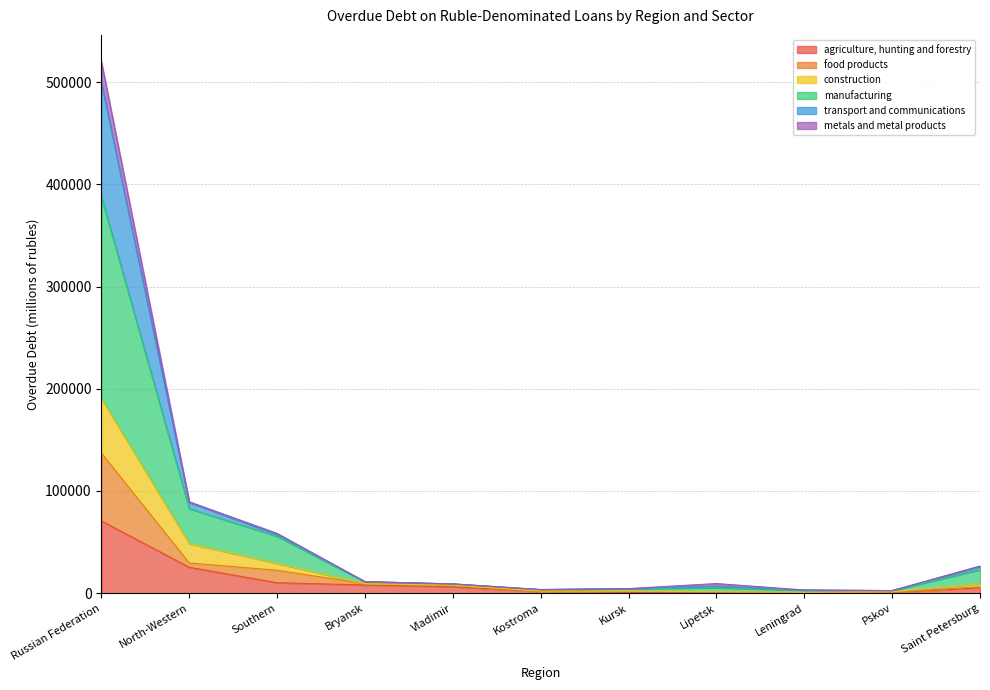

What is the label of the 7th point from the left?

Kursk